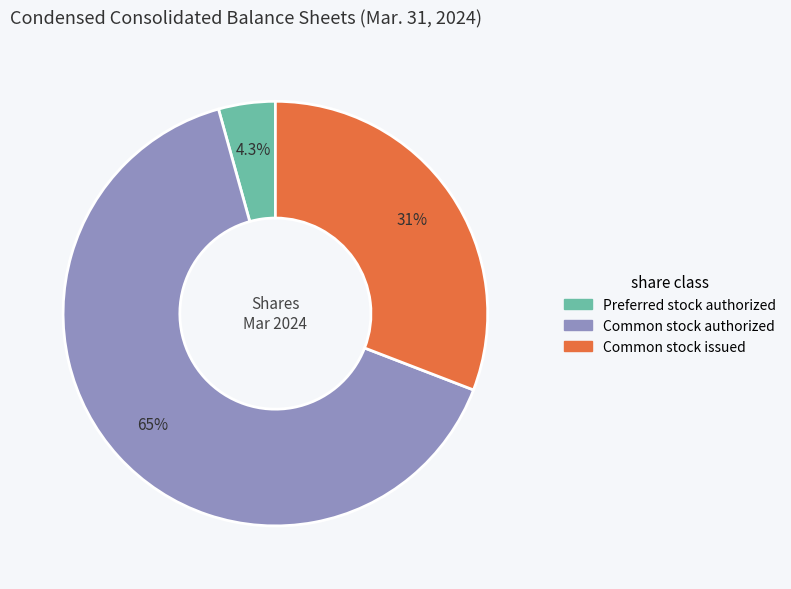

How many segments does this pie chart have?

3